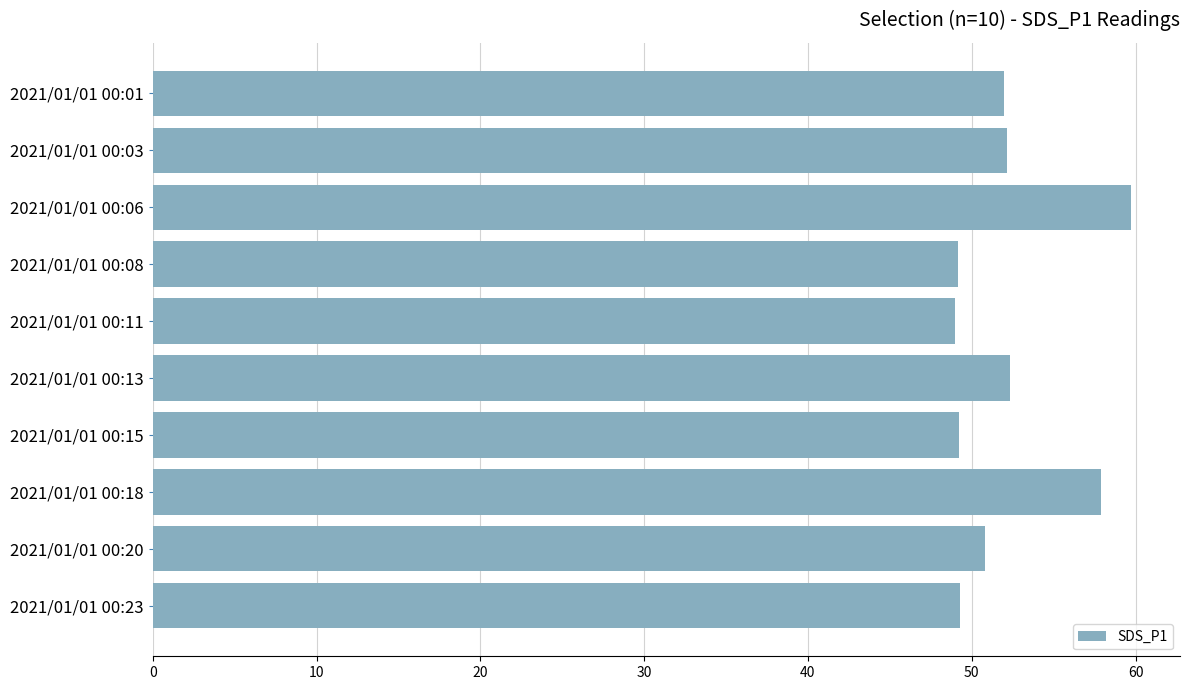

What is the change in value from 2021/01/01 00:18 to 2021/01/01 00:20?

-7.1